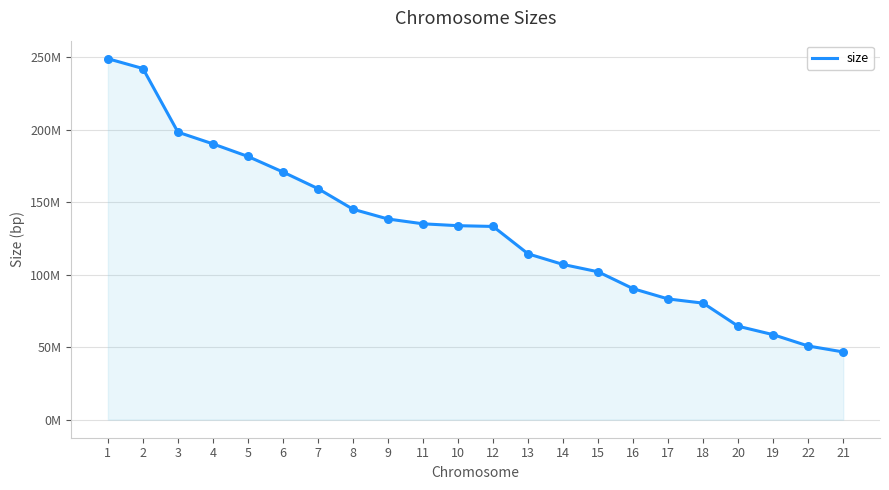

Does the chart have visible grid lines?

Yes